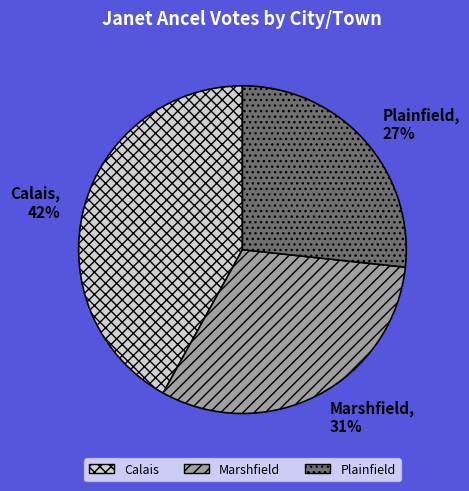

Does Plainfield represent more than half of the total?

No